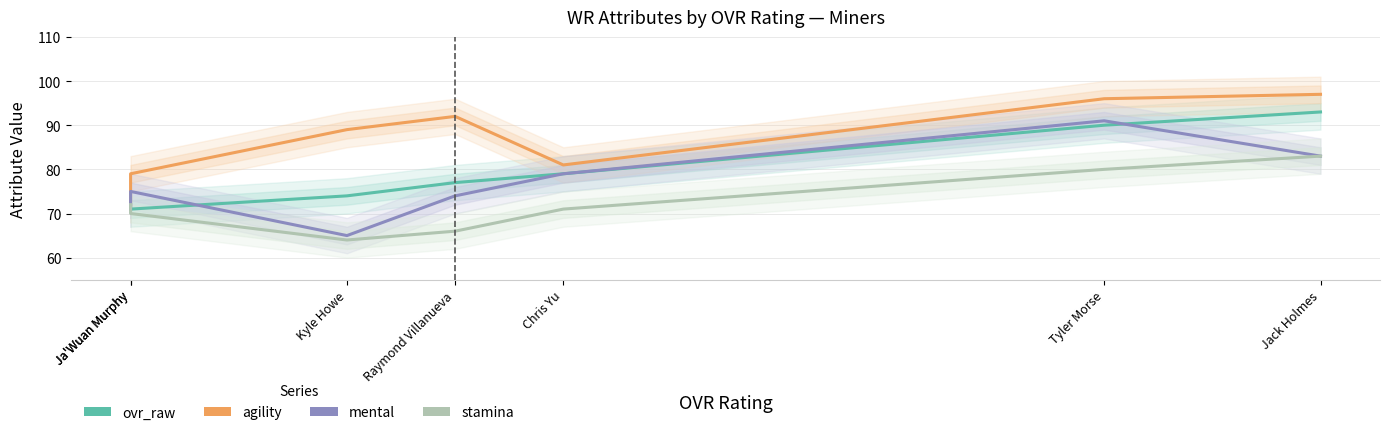

True or false: ovr_raw has more than 0 points higher than both neighbors.

False